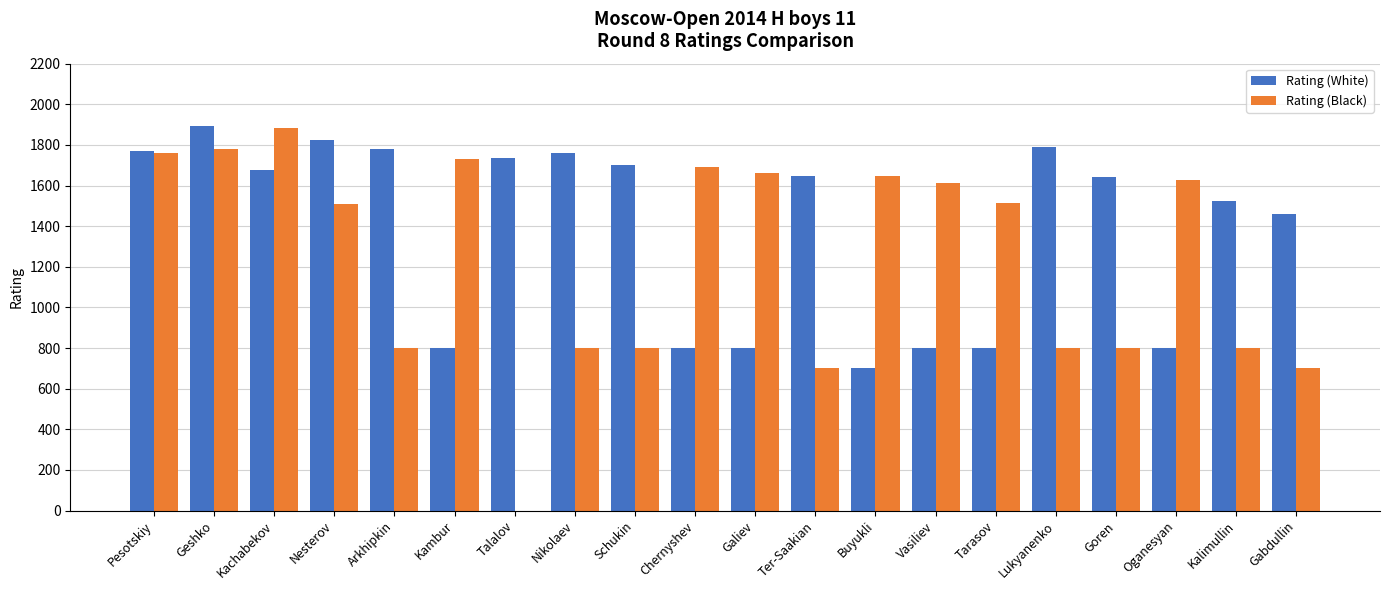

Count the number of data series in this chart.

2